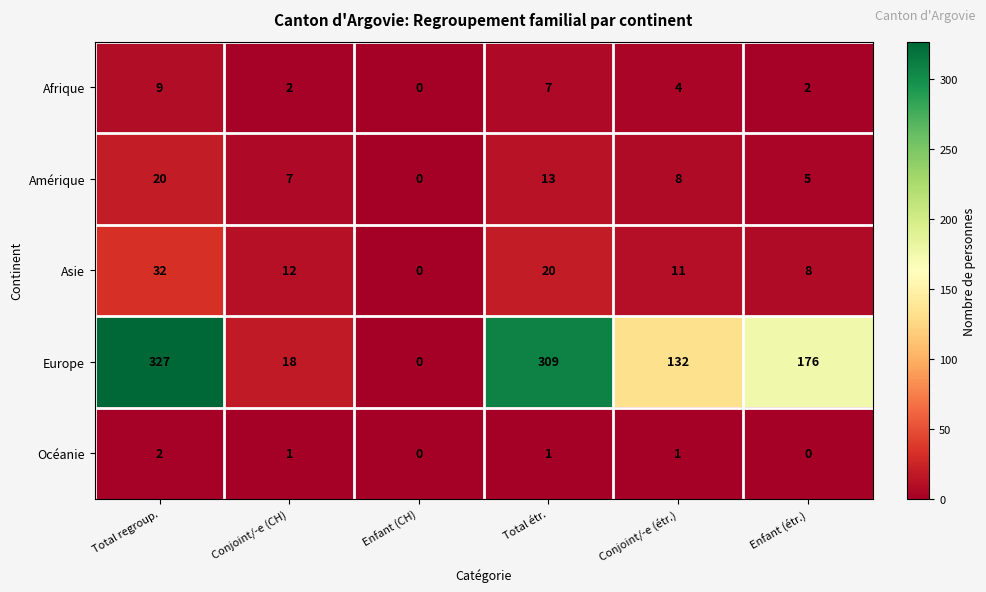

Rank the series at Conjoint/-e (étr.) from highest to lowest value.

Europe, Asie, Amérique, Afrique, Océanie